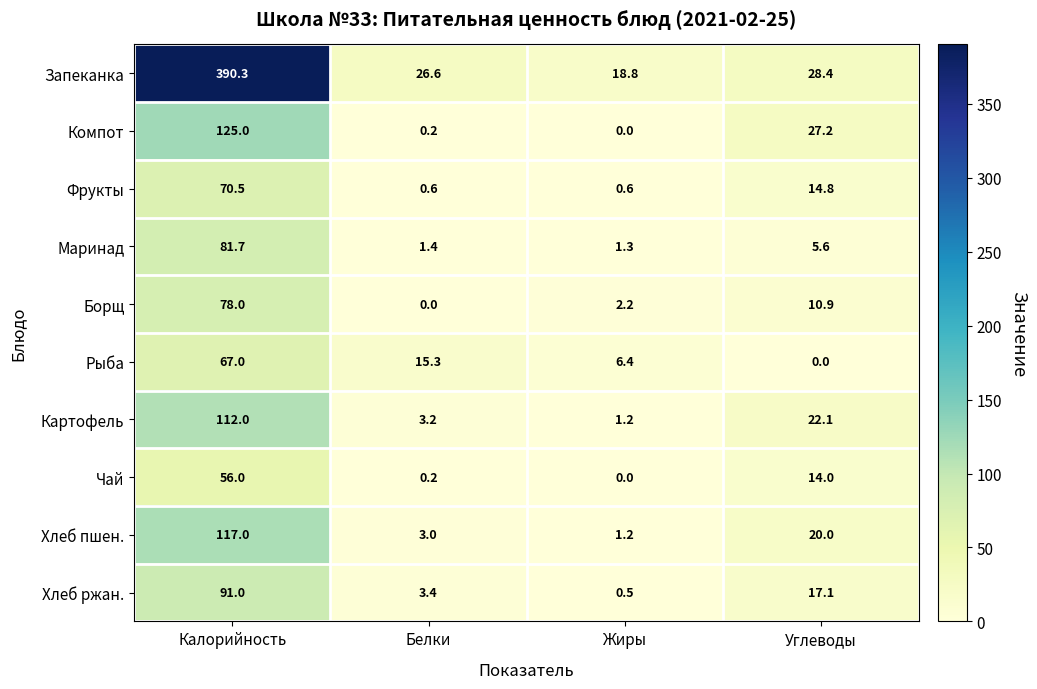

At which label does Фрукты first exceed 14?

Калорийность